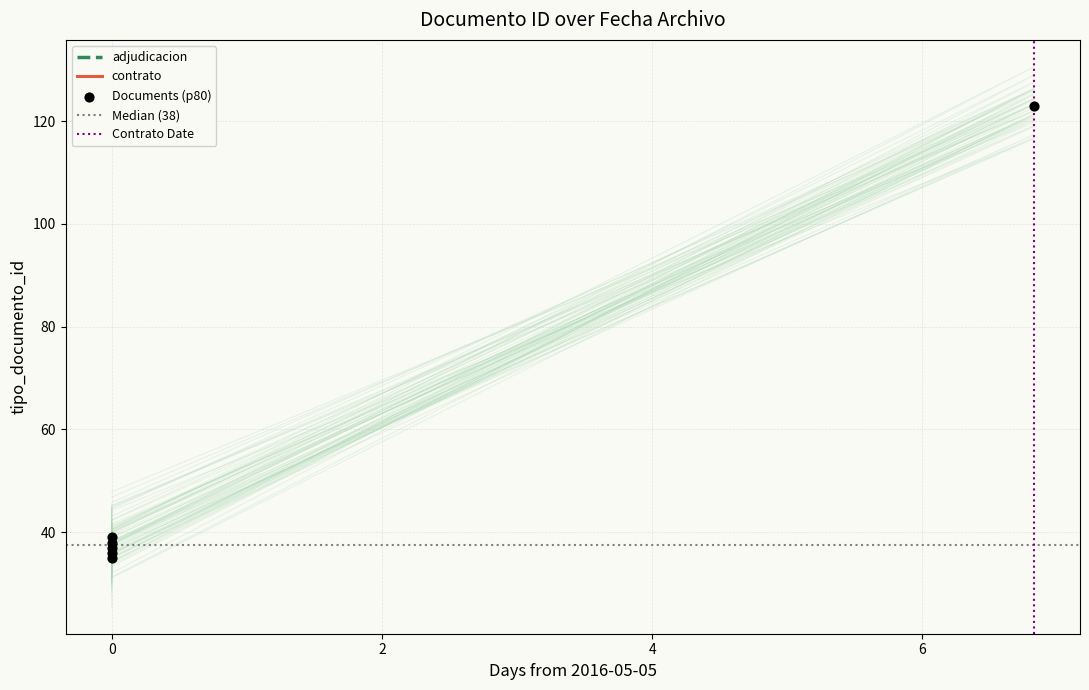

What is the change in value from 0 to 0?

+3